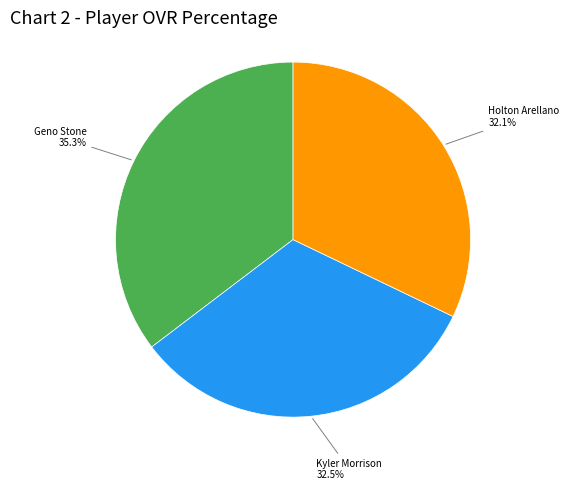

Does Kyler Morrison account for over 50% of the chart?

No